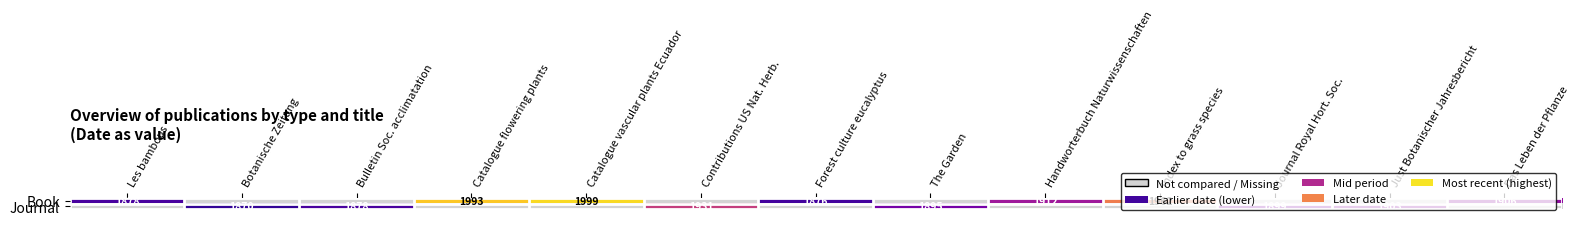

The value of Book at Catalogue flowering plants is 3351. True or false?

False